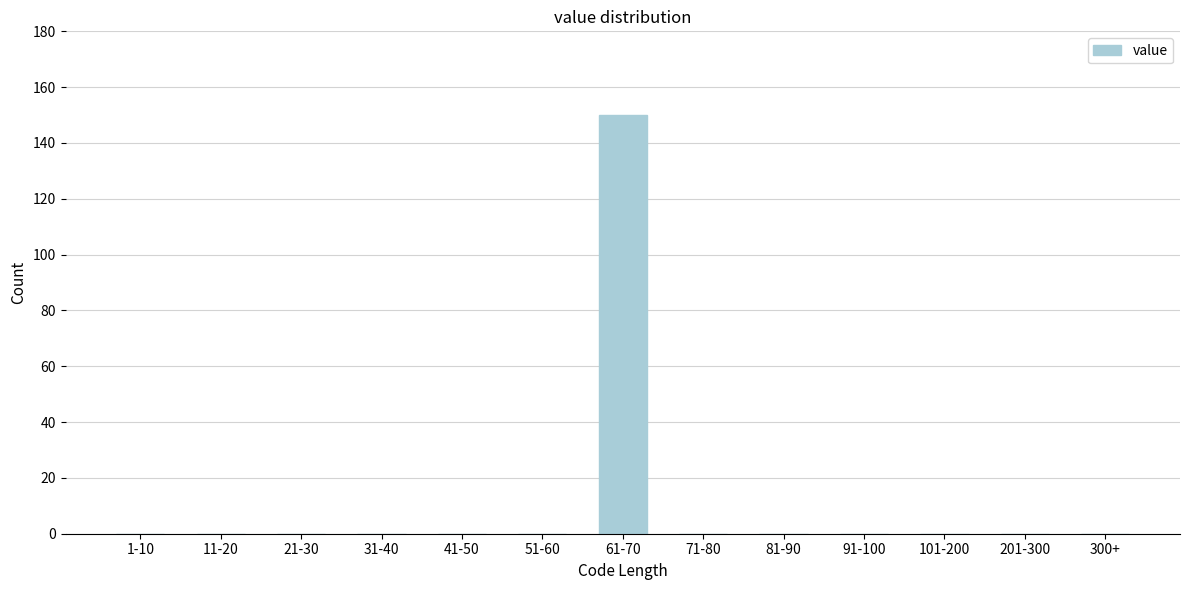

Reading left to right, transcribe all the data shown in this chart.

1-10=0	11-20=0	21-30=0	31-40=0	41-50=0	51-60=0	61-70=150	71-80=0	81-90=0	91-100=0	101-200=0	201-300=0	300+=0